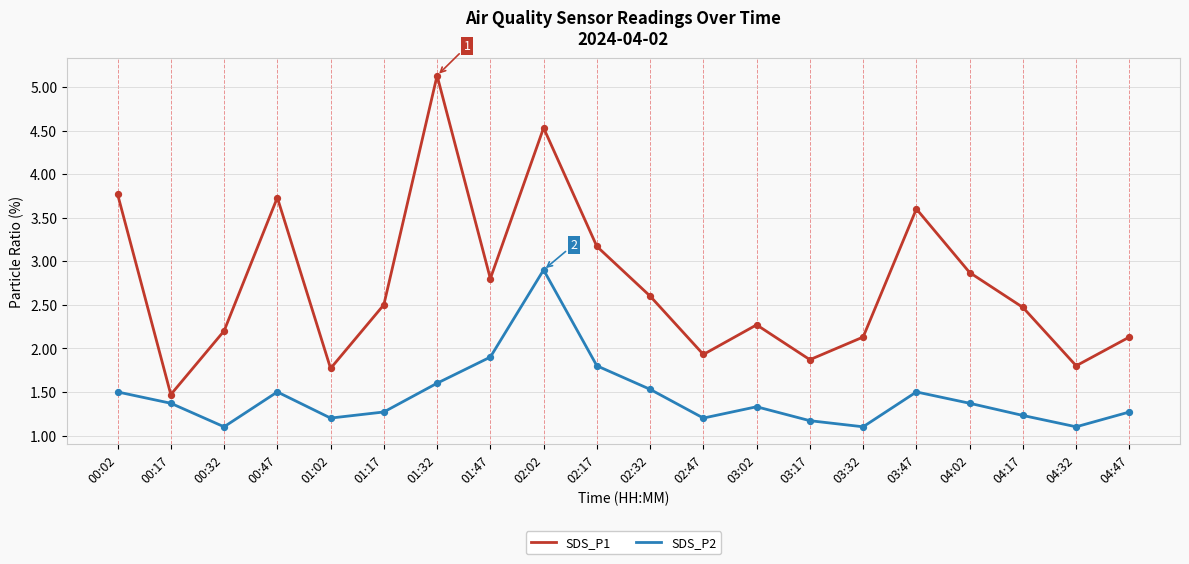

What is the difference between the highest and lowest values at 02:02?

1.6